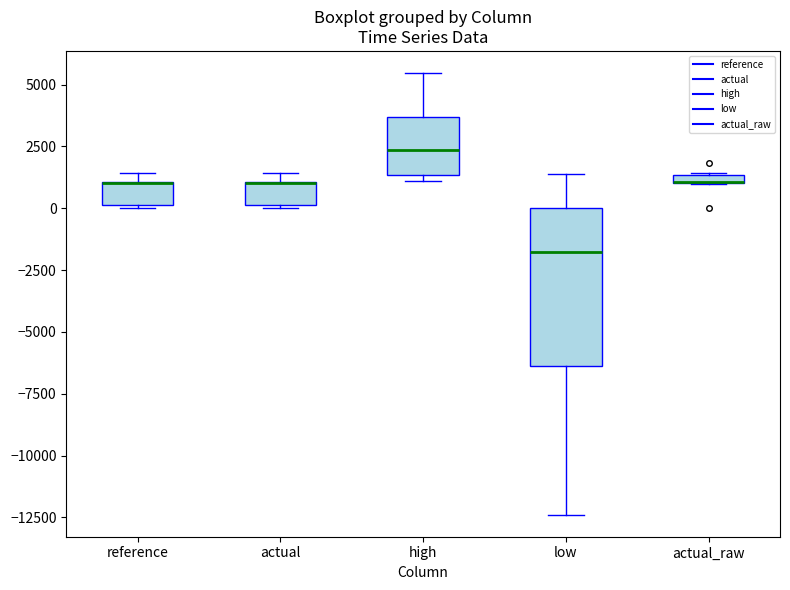

Which box is the tallest, from its lower edge to its upper edge?

low